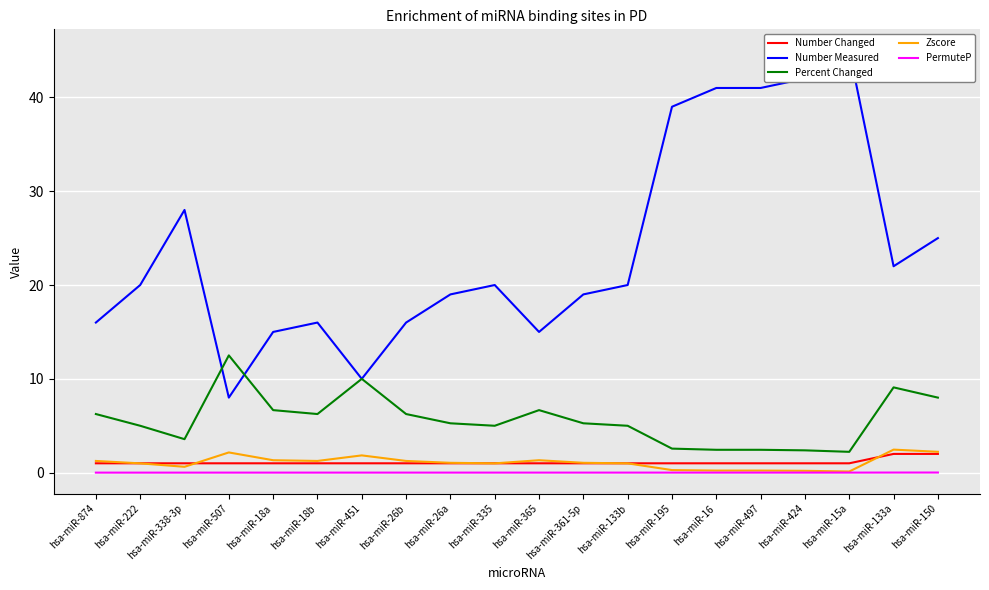

Reading right to left, list all the values displayed in this chart.

Number Changed: hsa-miR-150=2.0	hsa-miR-133a=2.0	hsa-miR-15a=1.0	hsa-miR-424=1.0	hsa-miR-497=1.0	hsa-miR-16=1.0	hsa-miR-195=1.0	hsa-miR-133b=1.0	hsa-miR-361-5p=1.0	hsa-miR-365=1.0	hsa-miR-335=1.0	hsa-miR-26a=1.0	hsa-miR-26b=1.0	hsa-miR-451=1.0	hsa-miR-18b=1.0	hsa-miR-18a=1.0	hsa-miR-507=1.0	hsa-miR-338-3p=1.0	hsa-miR-222=1.0	hsa-miR-874=1.0
Number Measured: hsa-miR-150=25.0	hsa-miR-133a=22.0	hsa-miR-15a=45.0	hsa-miR-424=42.0	hsa-miR-497=41.0	hsa-miR-16=41.0	hsa-miR-195=39.0	hsa-miR-133b=20.0	hsa-miR-361-5p=19.0	hsa-miR-365=15.0	hsa-miR-335=20.0	hsa-miR-26a=19.0	hsa-miR-26b=16.0	hsa-miR-451=10.0	hsa-miR-18b=16.0	hsa-miR-18a=15.0	hsa-miR-507=8.0	hsa-miR-338-3p=28.0	hsa-miR-222=20.0	hsa-miR-874=16.0
Percent Changed: hsa-miR-150=8.0	hsa-miR-133a=9.1	hsa-miR-15a=2.2	hsa-miR-424=2.4	hsa-miR-497=2.4	hsa-miR-16=2.4	hsa-miR-195=2.6	hsa-miR-133b=5.0	hsa-miR-361-5p=5.3	hsa-miR-365=6.7	hsa-miR-335=5.0	hsa-miR-26a=5.3	hsa-miR-26b=6.2	hsa-miR-451=10.0	hsa-miR-18b=6.2	hsa-miR-18a=6.7	hsa-miR-507=12.5	hsa-miR-338-3p=3.6	hsa-miR-222=5.0	hsa-miR-874=6.2
Zscore: hsa-miR-150=2.2	hsa-miR-133a=2.5	hsa-miR-15a=0.1	hsa-miR-424=0.2	hsa-miR-497=0.2	hsa-miR-16=0.2	hsa-miR-195=0.3	hsa-miR-133b=1.0	hsa-miR-361-5p=1.1	hsa-miR-365=1.3	hsa-miR-335=1.0	hsa-miR-26a=1.1	hsa-miR-26b=1.3	hsa-miR-451=1.8	hsa-miR-18b=1.3	hsa-miR-18a=1.3	hsa-miR-507=2.2	hsa-miR-338-3p=0.6	hsa-miR-222=1.0	hsa-miR-874=1.3
PermuteP: hsa-miR-150=0.0	hsa-miR-133a=0.0	hsa-miR-15a=0.0	hsa-miR-424=0.0	hsa-miR-497=0.0	hsa-miR-16=0.0	hsa-miR-195=0.0	hsa-miR-133b=0.0	hsa-miR-361-5p=0.0	hsa-miR-365=0.0	hsa-miR-335=0.0	hsa-miR-26a=0.0	hsa-miR-26b=0.0	hsa-miR-451=0.0	hsa-miR-18b=0.0	hsa-miR-18a=0.0	hsa-miR-507=0.0	hsa-miR-338-3p=0.0	hsa-miR-222=0.0	hsa-miR-874=0.0